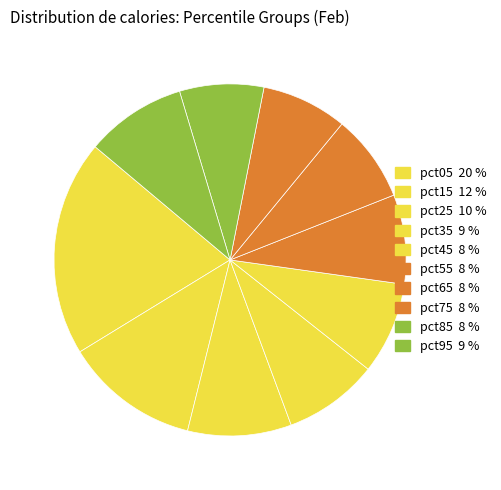

Does any single category account for the majority?

No